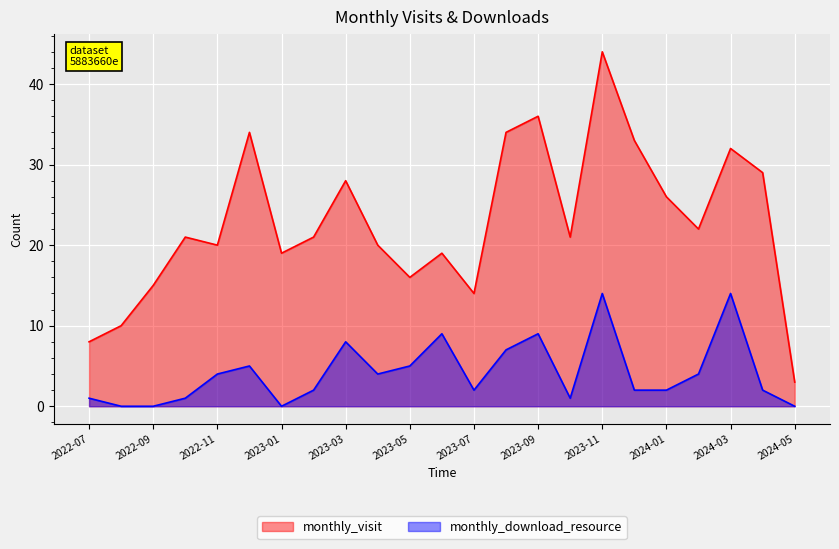

True or false: monthly_visit has more than 1 points higher than both neighbors.

True